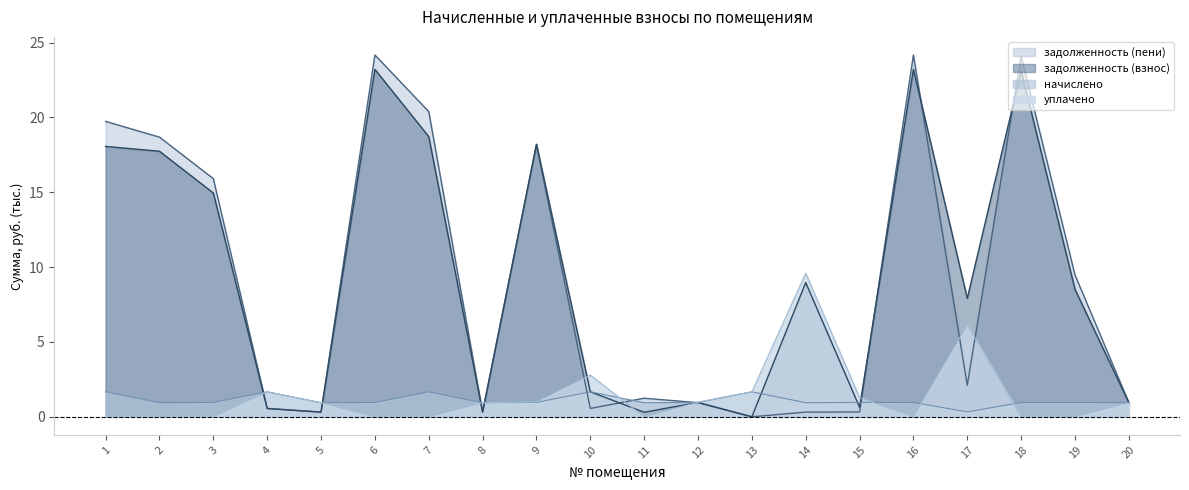

What are all the series names shown in the legend?

задолженность (пени), задолженность (взнос), начислено, уплачено